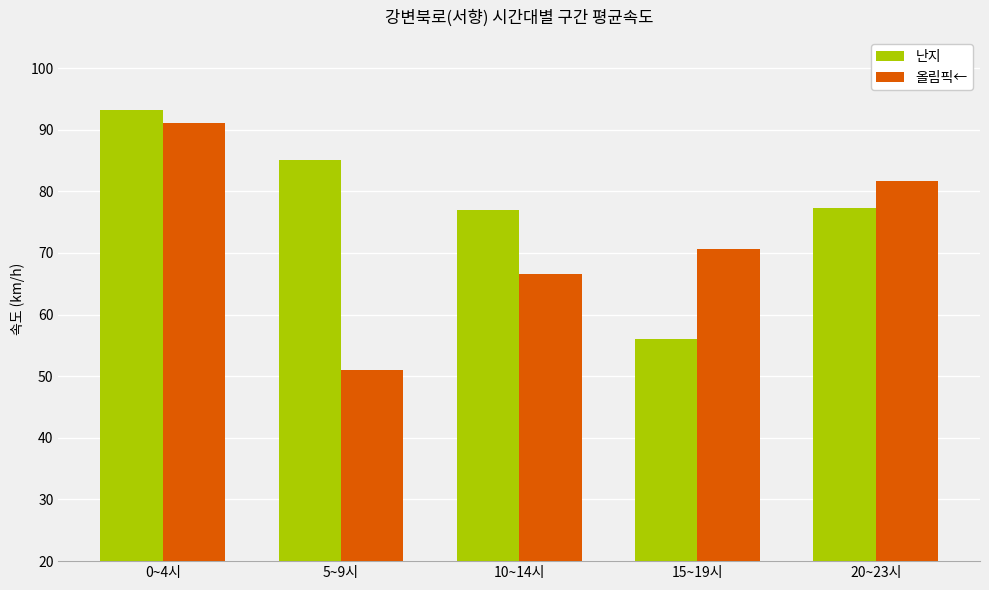

Which series changed the most between 0~4시 and 5~9시?

올림픽←